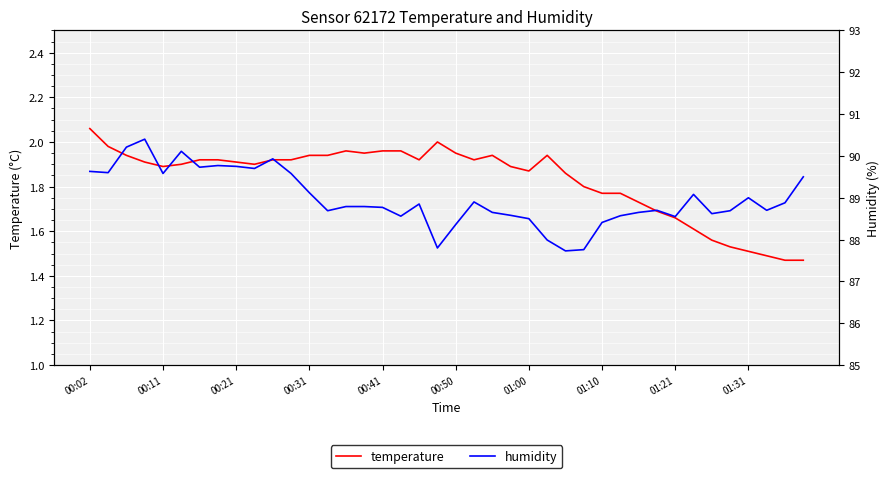

True or false: humidity and temperature cross at least once.

False